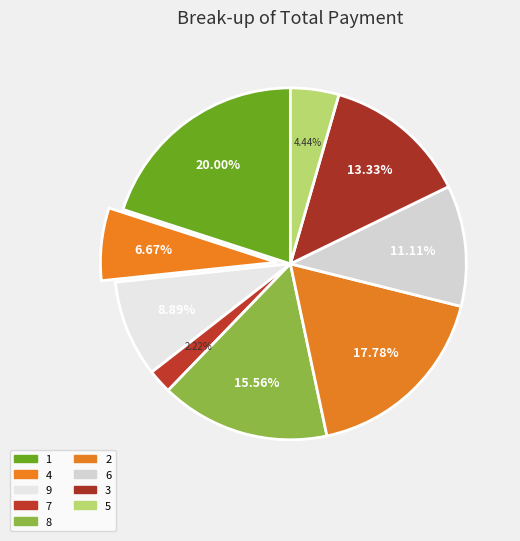

What percentage is the 8 slice, to the nearest percent?

16%